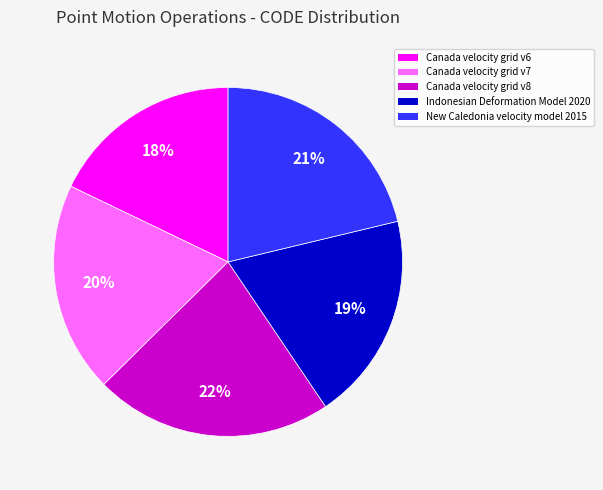

The New Caledonia velocity model 2015 slice represents 21% of the pie. True or false?

True